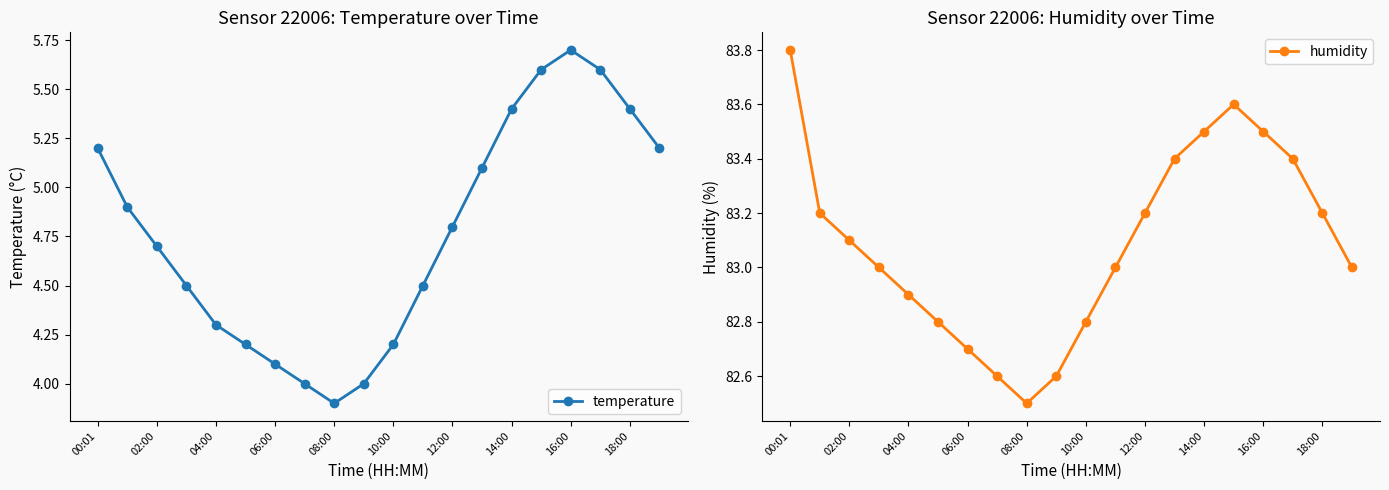

What is the sum of the humidity values at 14:00 and 06:00?

166.2